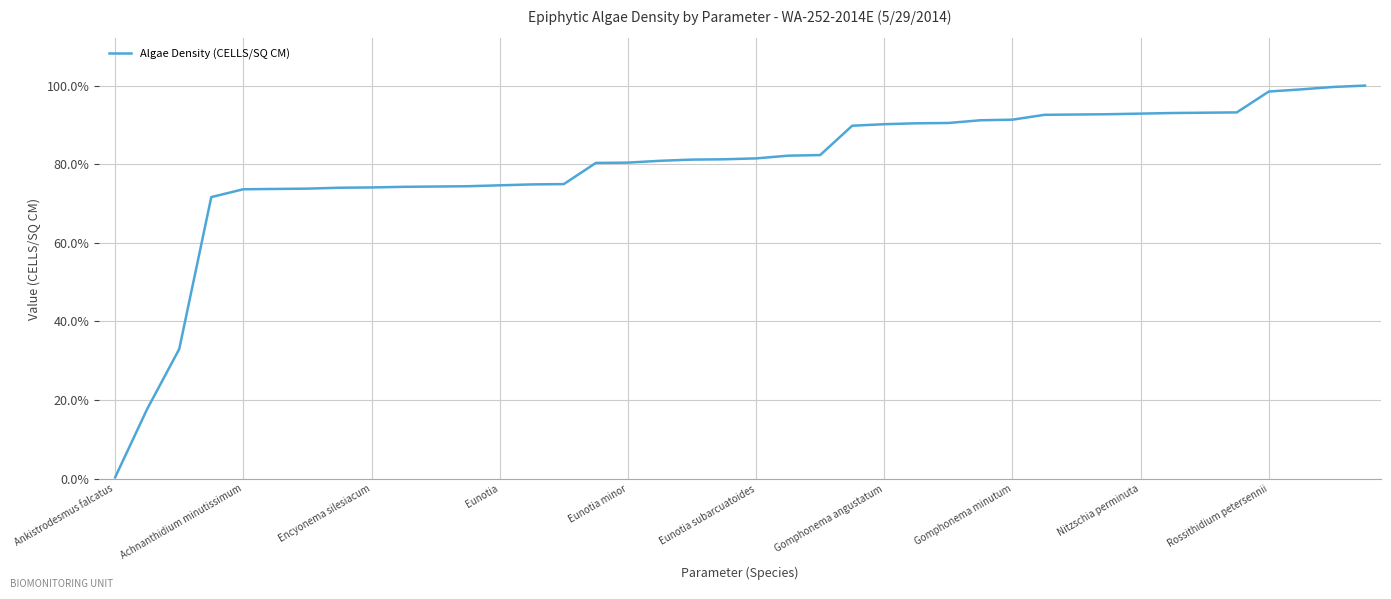

What is the difference between the maximum and minimum values?

99.6